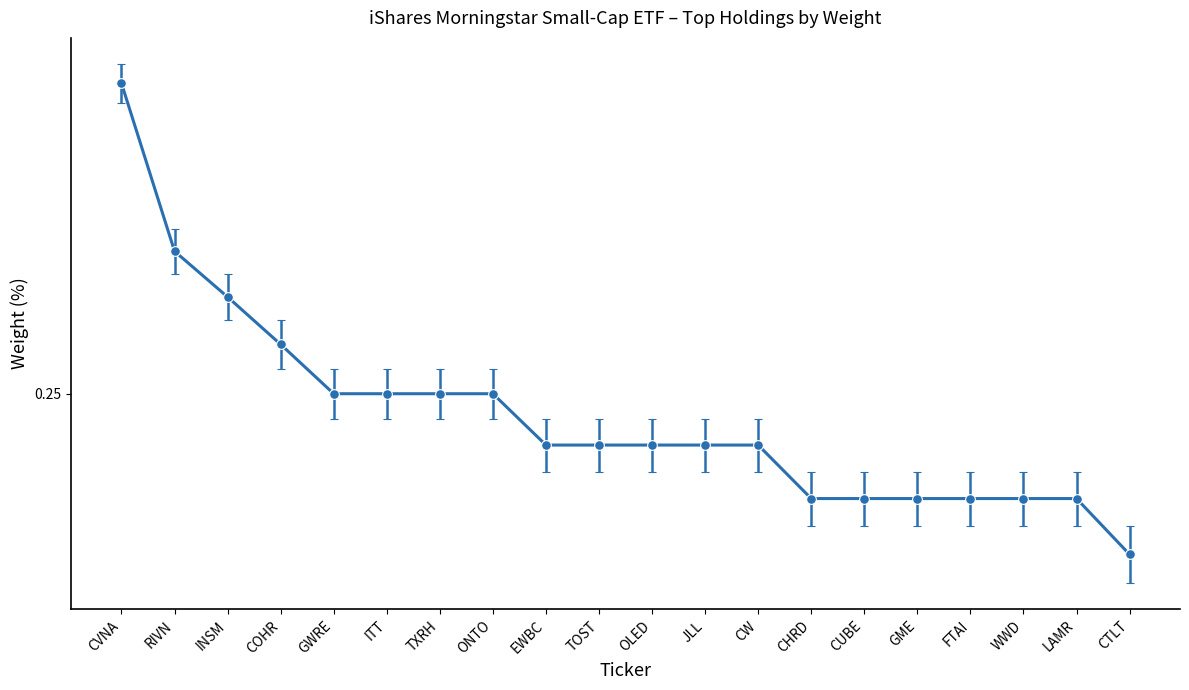

What position from the left is EWBC?

9